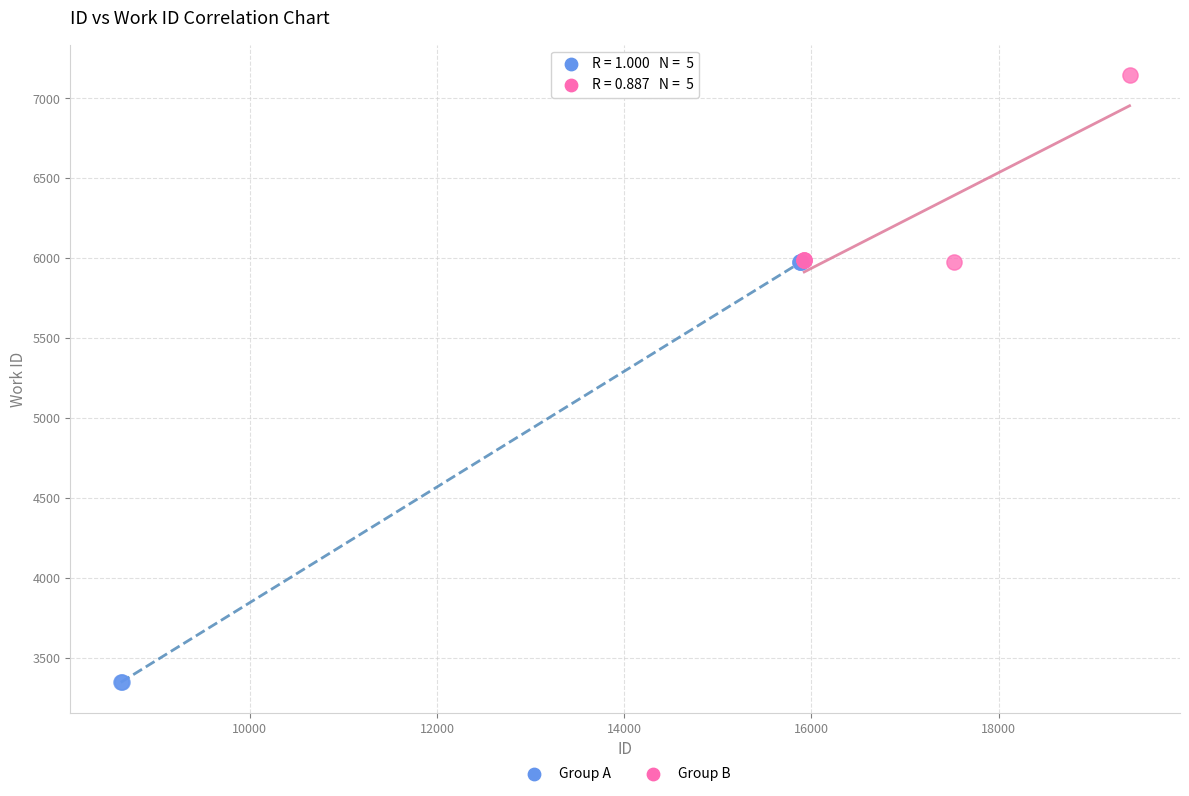

Which series contains the lowest Y value?

Group A